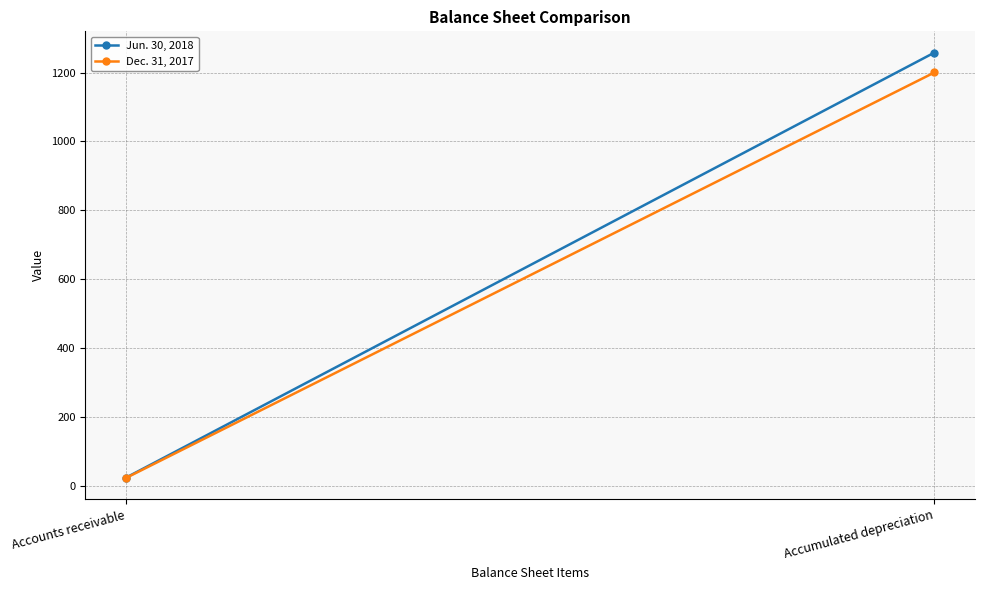

What is the sum of all Dec. 31, 2017 values?

1223.1